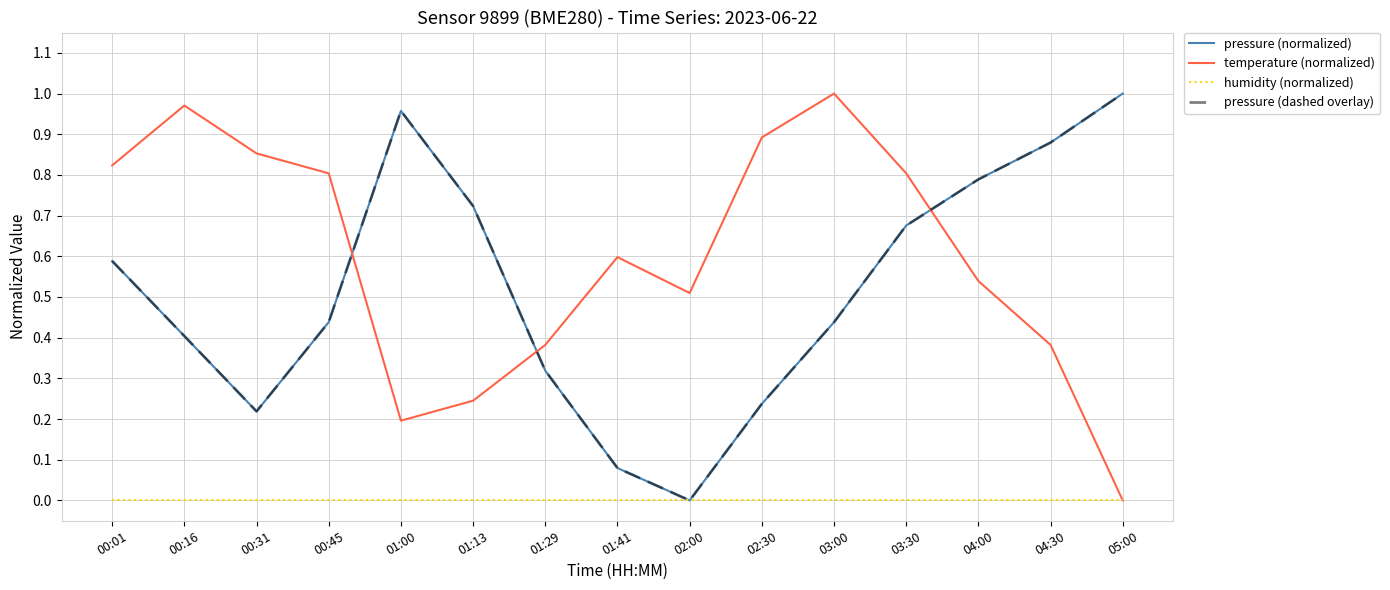

What is the average value of the temperature (normalized) series?

0.6